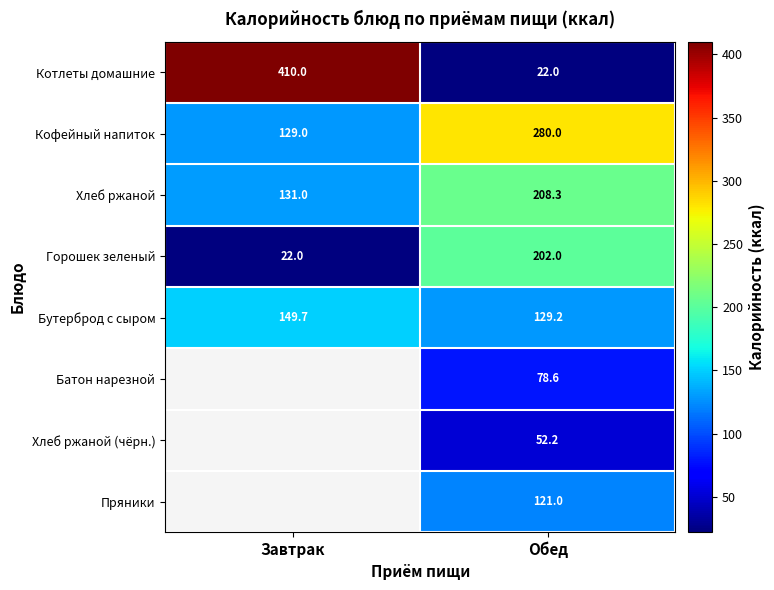

How many data points in Кофейный напиток are less than 280?

1